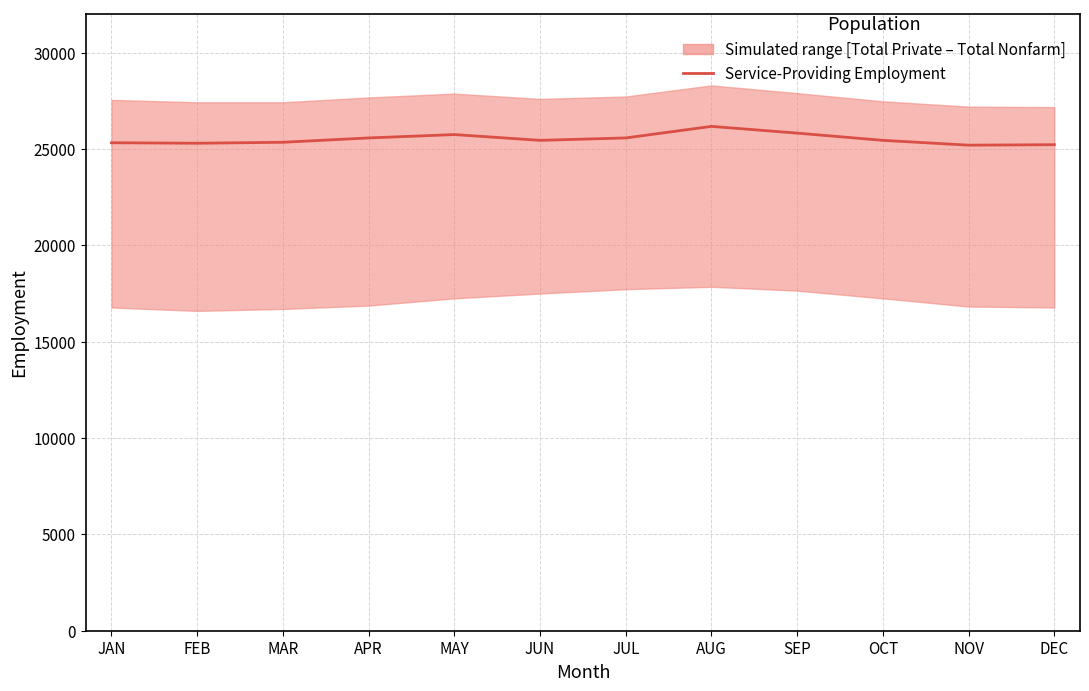

At which category does the chart reach its peak across all series?

AUG